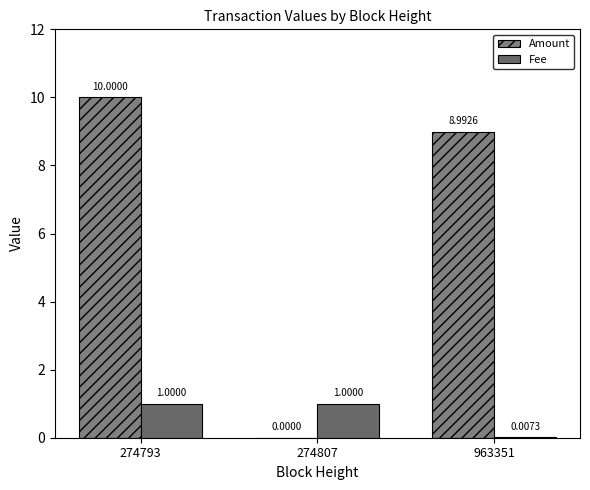

Count the number of categories in the chart.

3